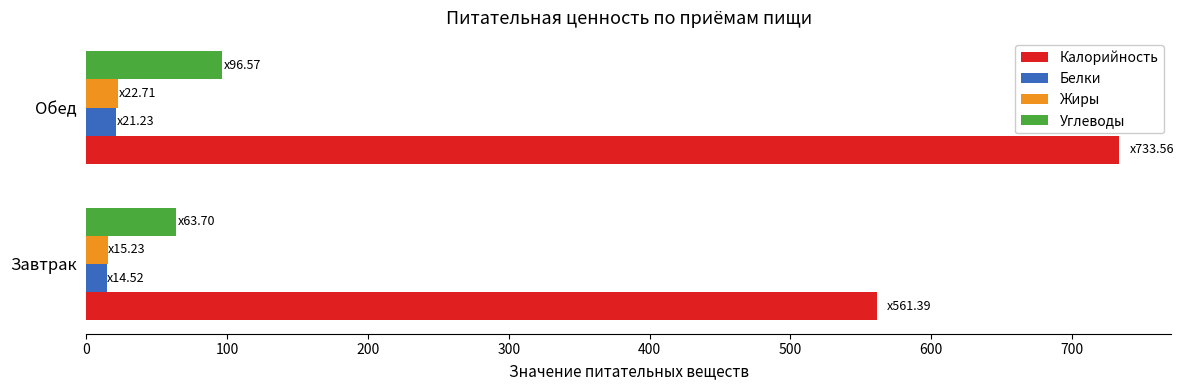

The value of Углеводы at Завтрак is 63.7. True or false?

True